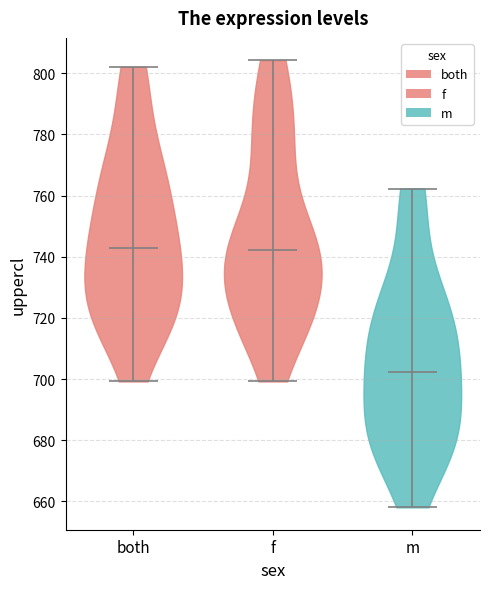

Reading left to right, read every violin against the y-axis: where its median line is, and the lowest and highest points it reaches. The values are not printed on the chart, so give them approximately, as read against the axis.

both: median line 742, lowest point 700, highest point 802
f: median line 742, lowest point 700, highest point 804
m: median line 702, lowest point 658, highest point 762